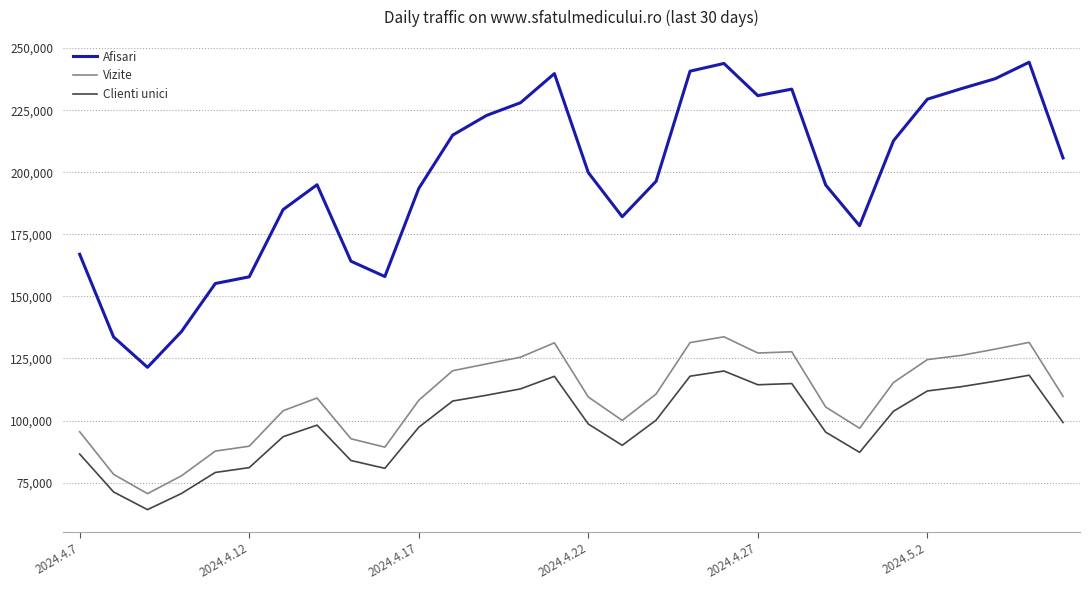

What is the difference between the maximum and second lowest values in the Vizite series?

55992